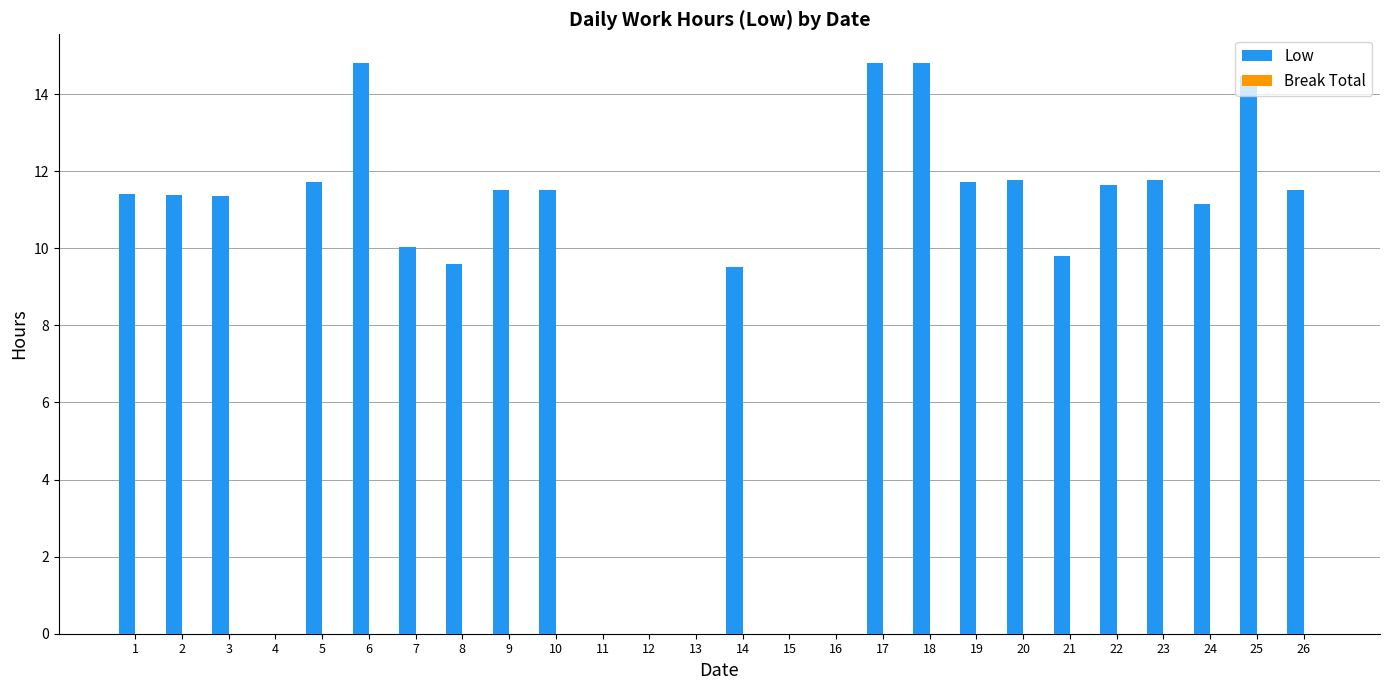

Is it true that the value at 21 is 9.8?

True